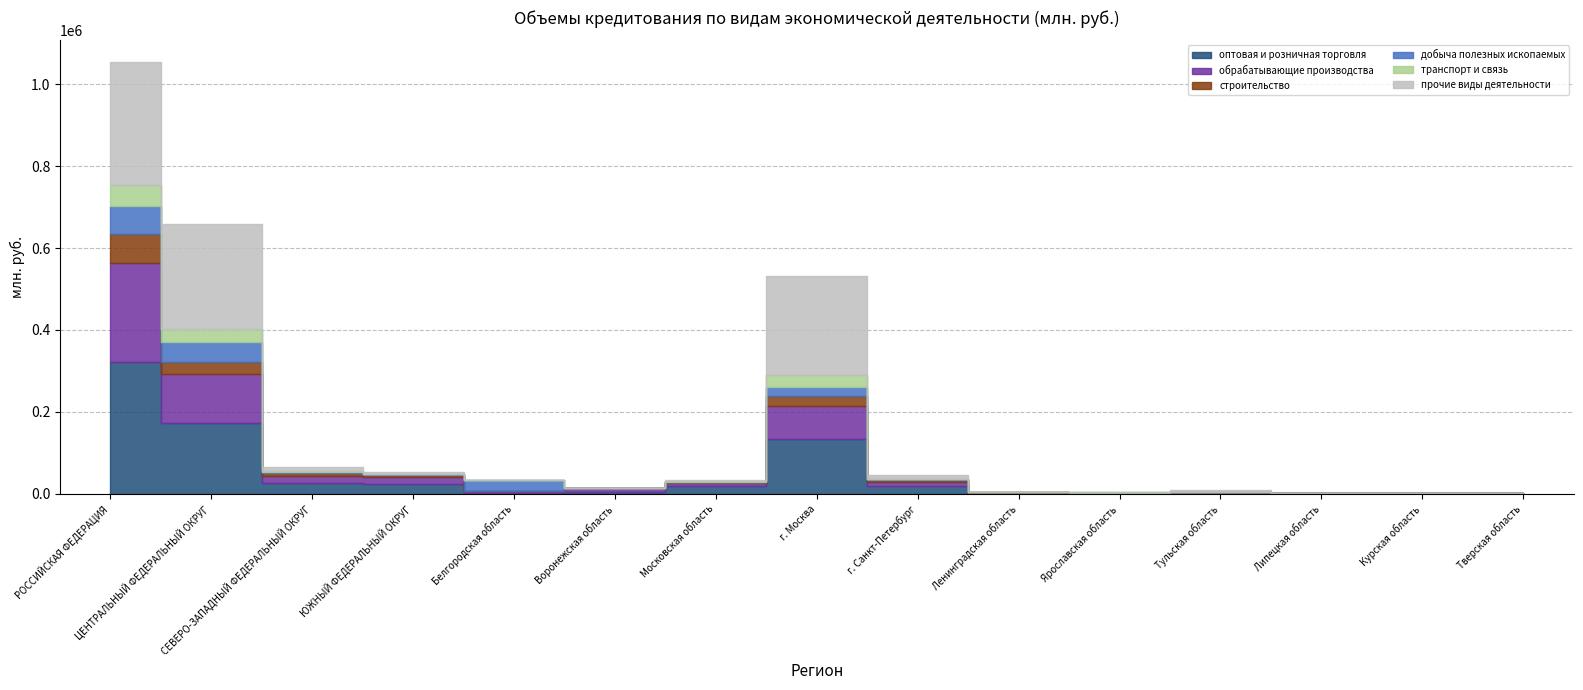

How many series are shown in this chart?

6